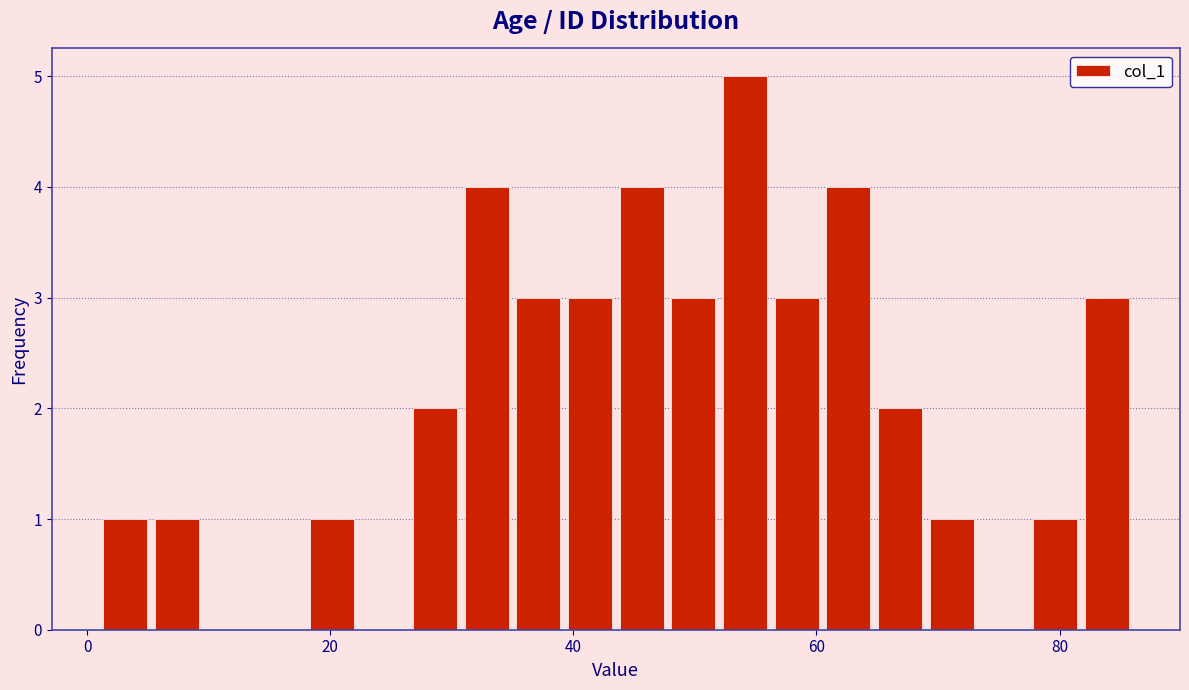

Read against the x-axis, roughly where is the centre of the tallest bar?

54